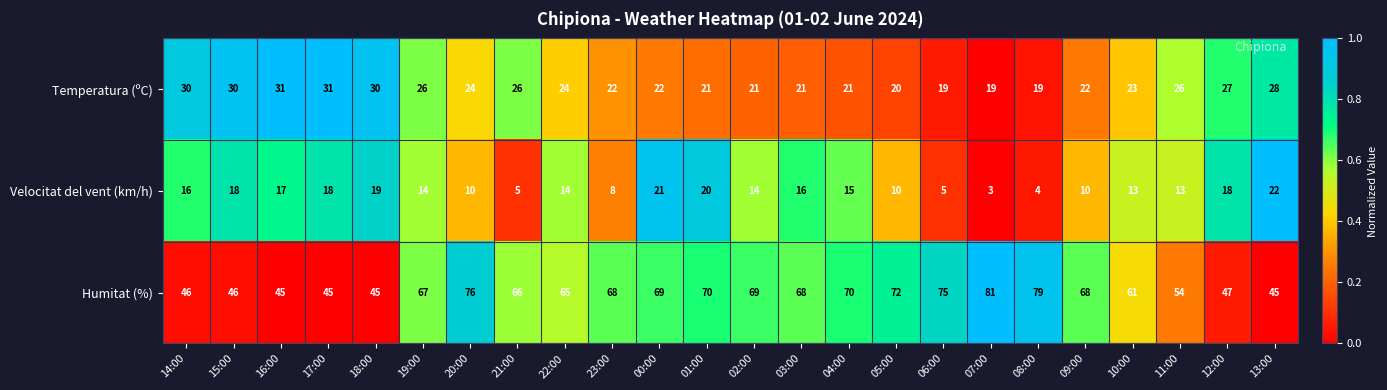

Which series changed the most between 05:00 and 06:00?

Velocitat del vent (km/h)